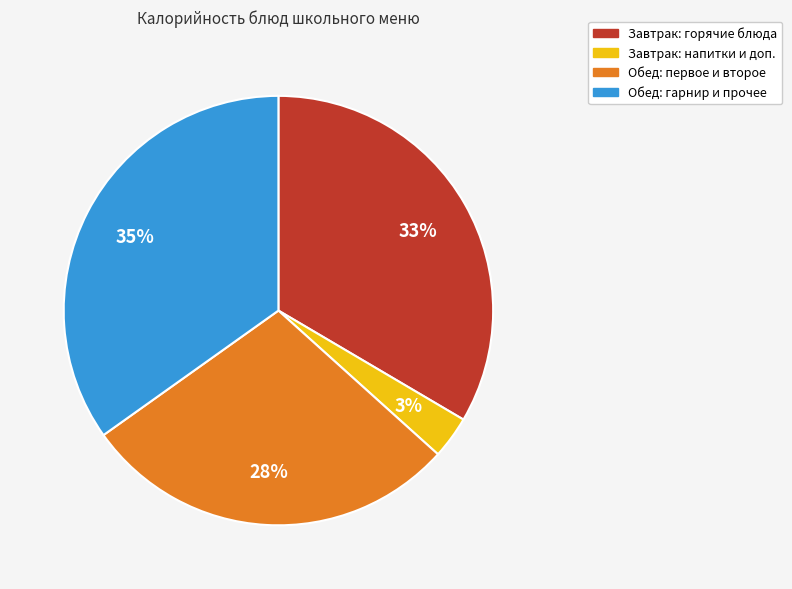

Does any single category account for the majority?

No